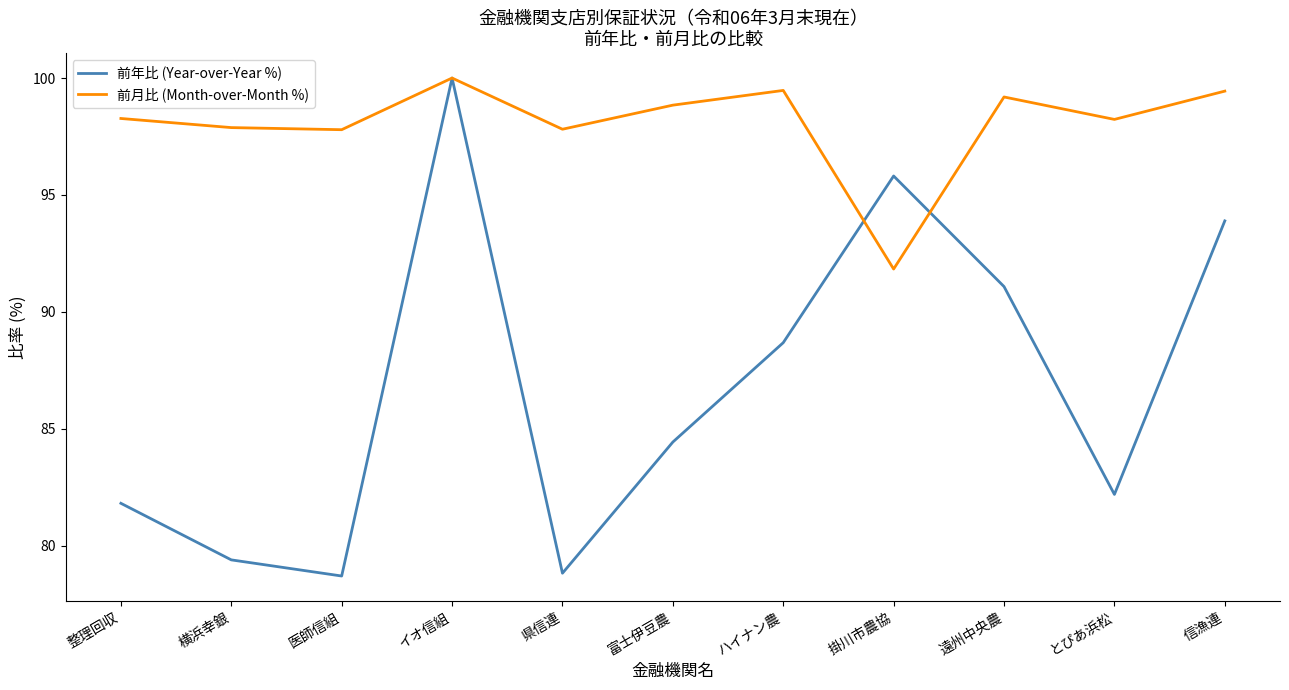

What position from the right is 信漁連?

1